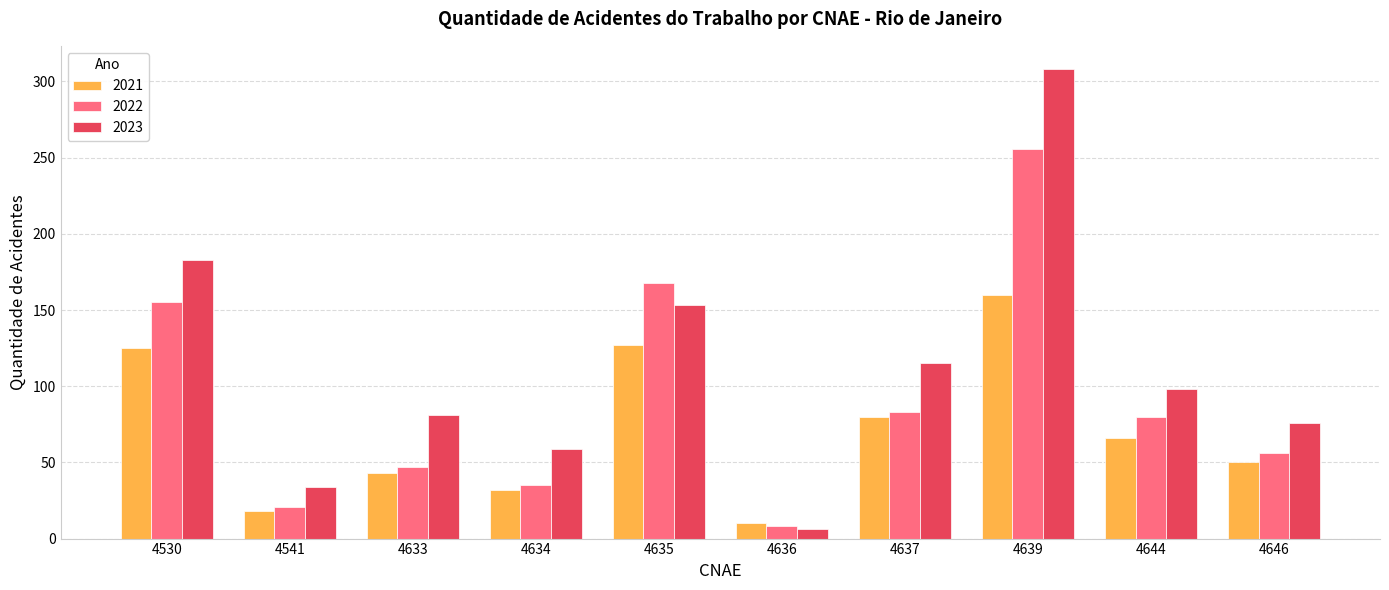

Where is 2021 nearest to the value 85?

4637